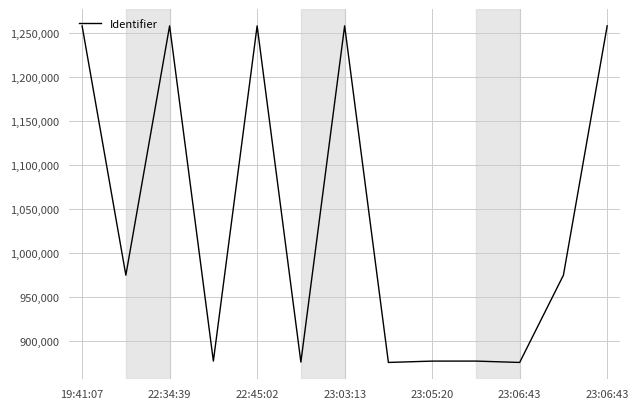

What is the average value?

1038463